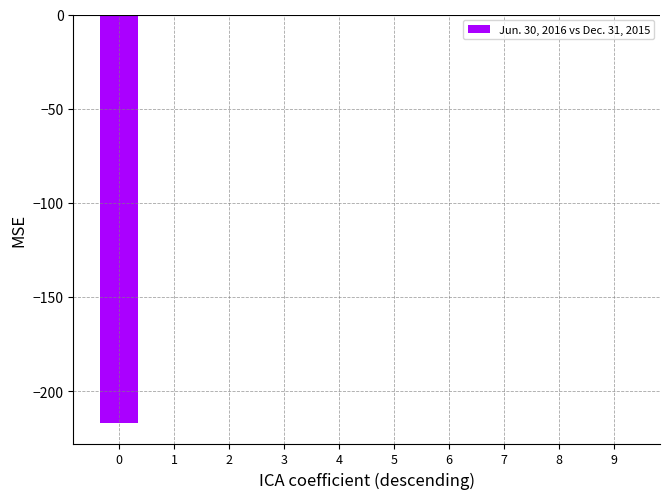

Reading left to right, extract all data points from this chart.

0=-217	1=0	2=0	3=0	4=0	5=0	6=0	7=0	8=0	9=0